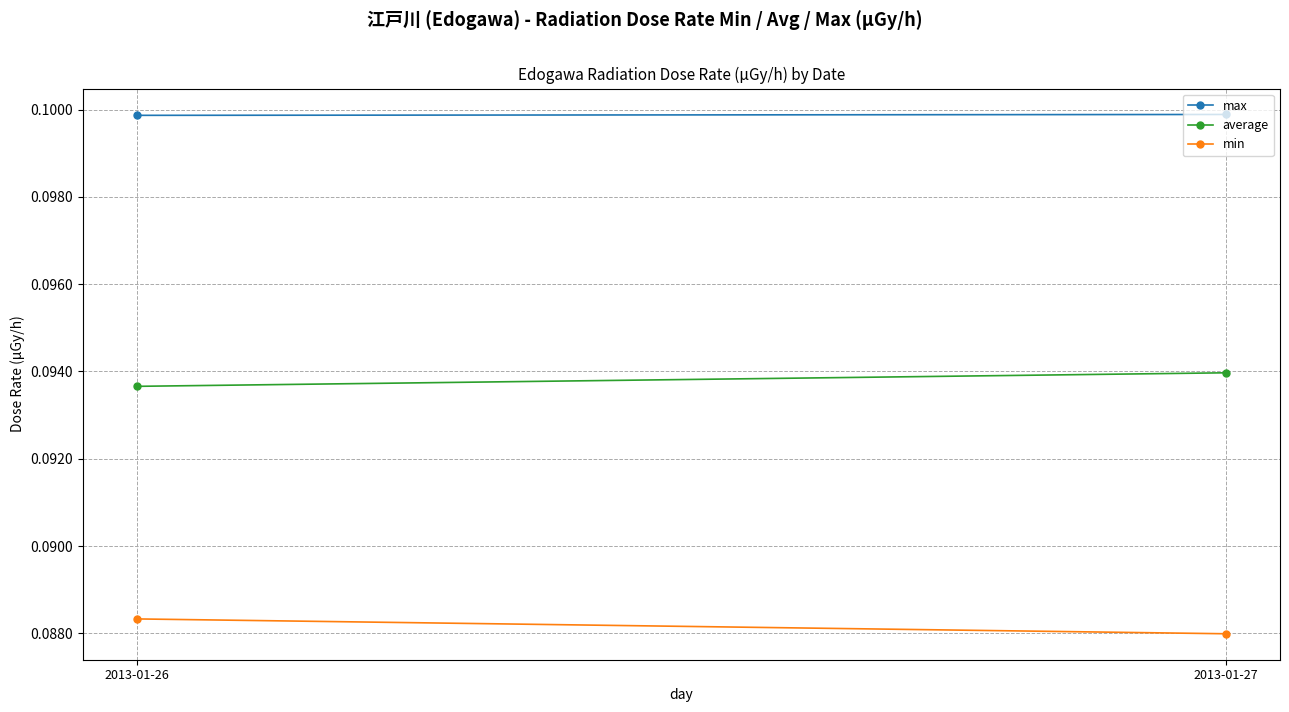

At which label is max closest to 0?

2013-01-26